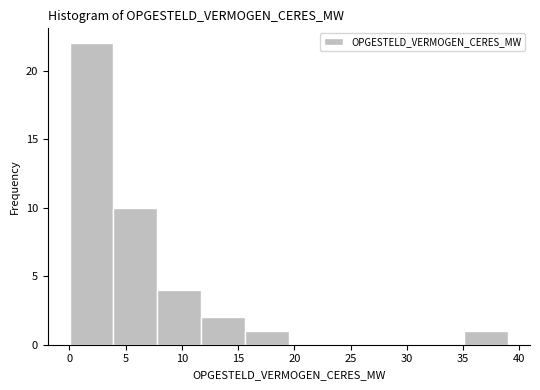

Reading left to right, list every bar in this chart as the range it spans on the x-axis followed by its height. Neither the bar edges nor the heights are printed on the chart, so give them approximately, as read against the axes.

0.0 to 4.0: 22
4.0 to 8.0: 10
8.0 to 11.5: 4
11.5 to 15.5: 2
15.5 to 19.5: 1
19.5 to 23.5: 0
23.5 to 27.5: 0
27.5 to 31.0: 0
31.0 to 35.0: 0
35.0 to 39.0: 1